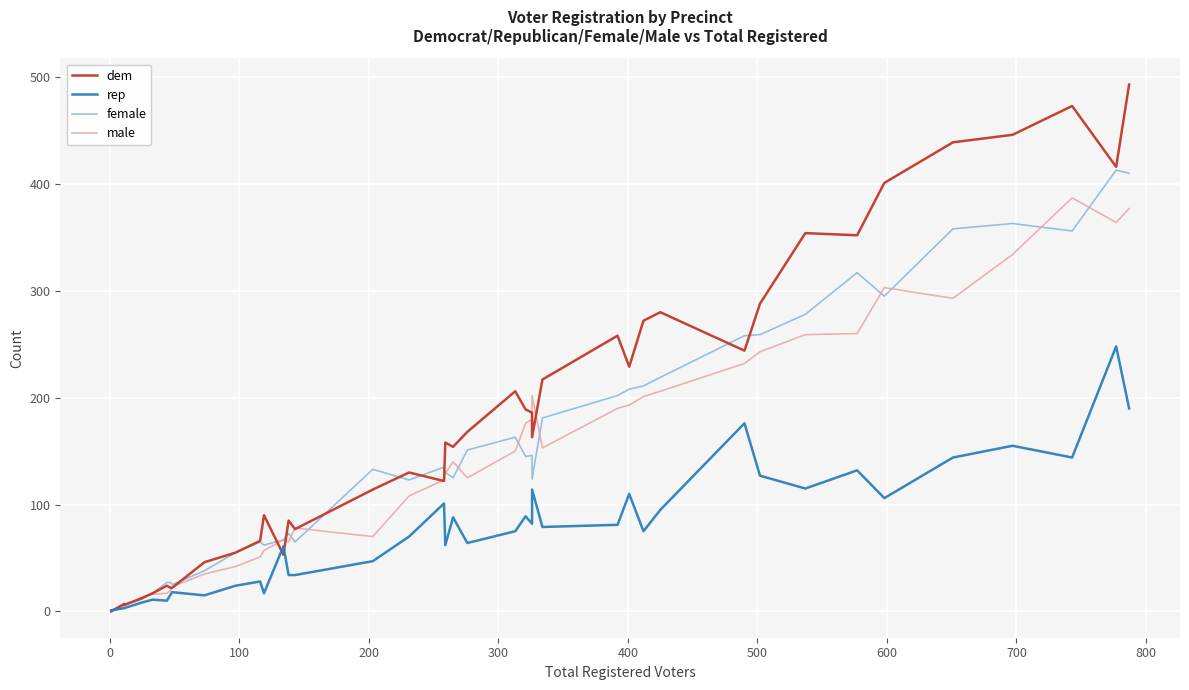

Where do male and female first cross each other?

0 and 100